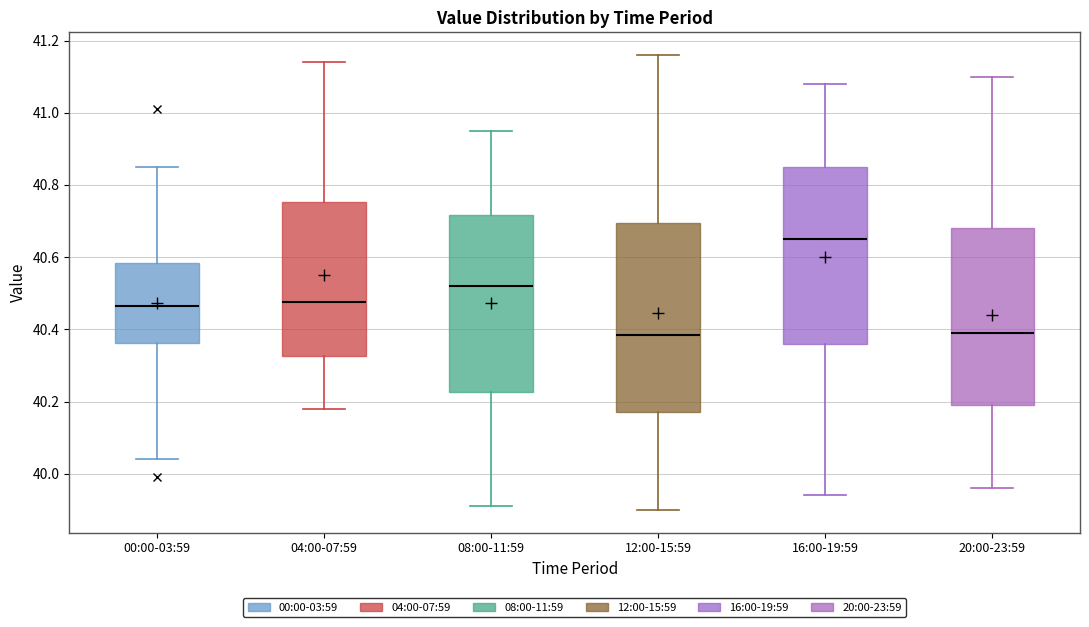

Where does the upper whisker of the box for 00:00-03:59 end on the y-axis? The values are not printed on the chart, so give them approximately, as read against the axis.

40.86